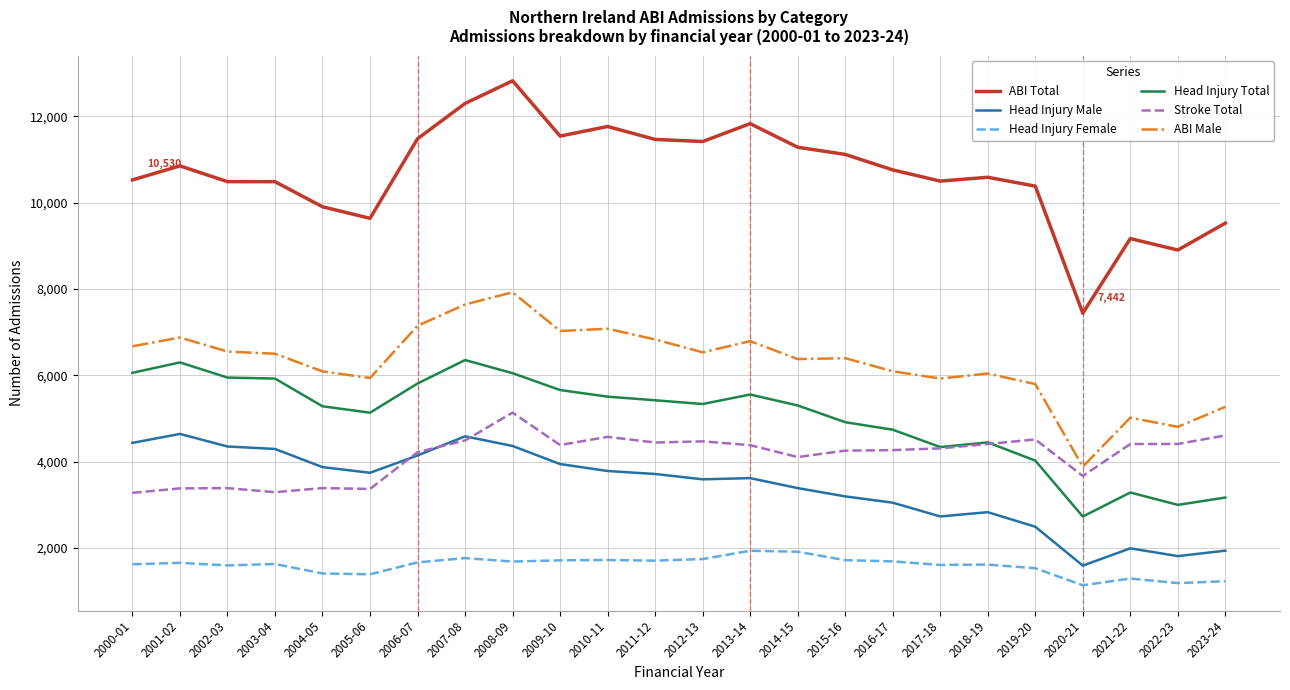

What is the difference between the second highest and minimum values in the Stroke Total series?

1331